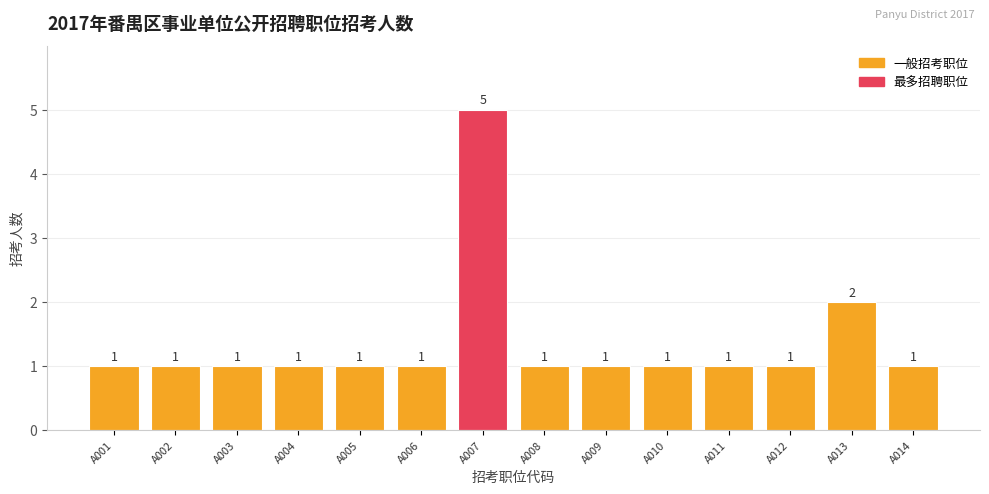

The chart shows a value of 2 at A008. True or false?

False